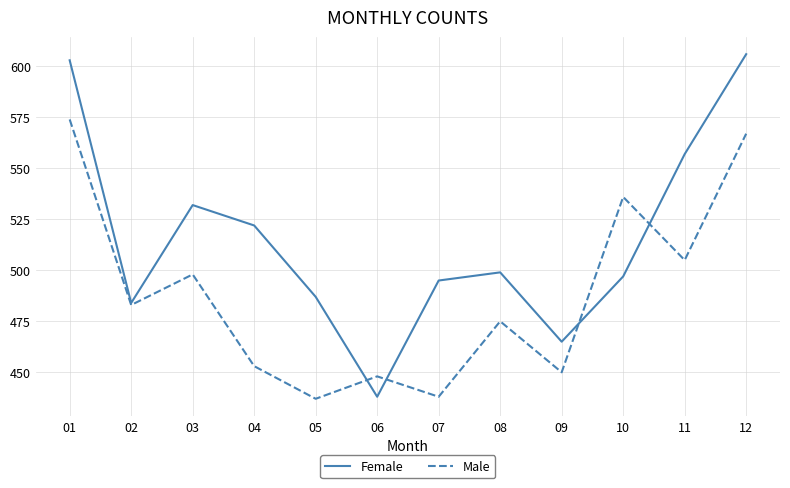

Reading left to right, extract all data points from this chart.

Female: 603	484	532	522	487	438	495	499	465	497	557	606
Male: 574	483	498	453	437	448	438	475	450	536	505	567